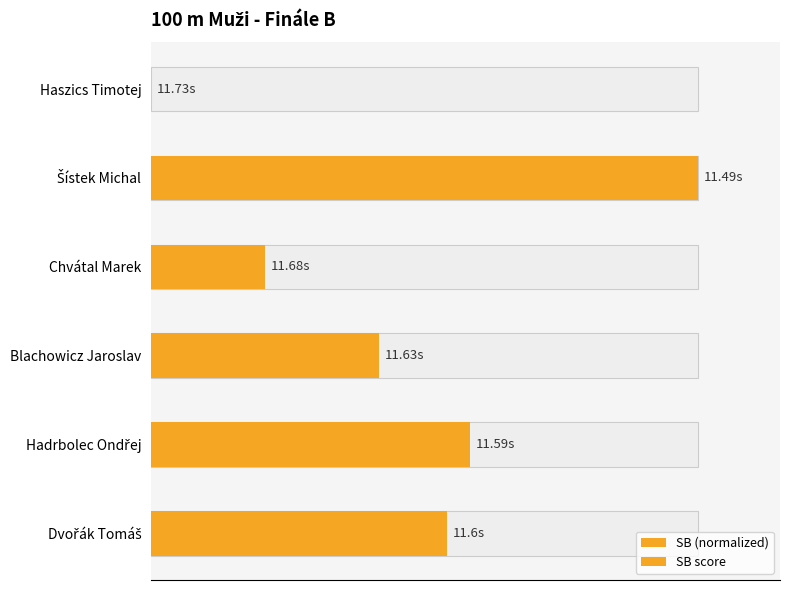

What is the average value of the SB (normalized) series?

45.8